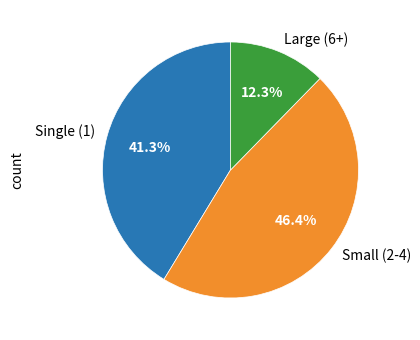

How many slices are in this pie chart?

3